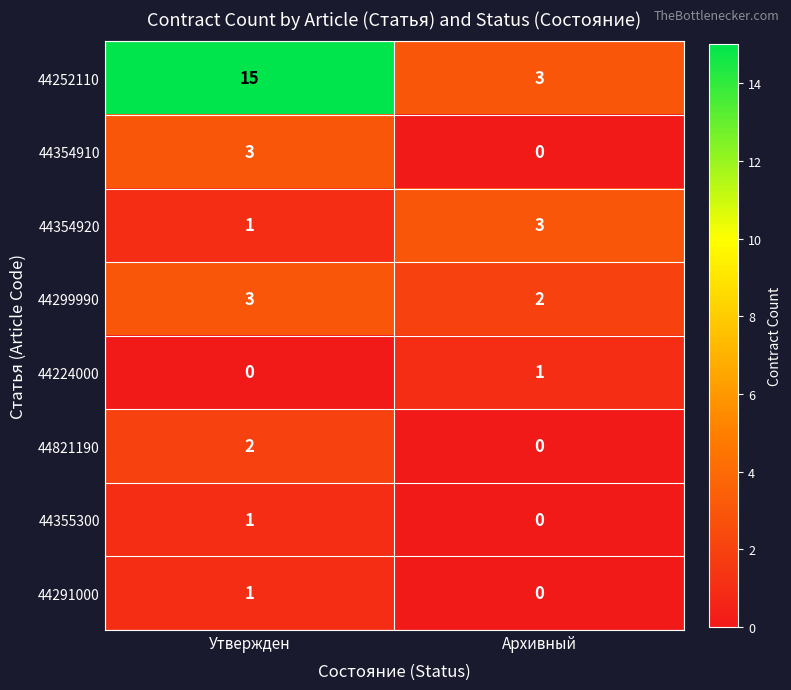

What is the approximate value of 44354920 at Архивный?

3